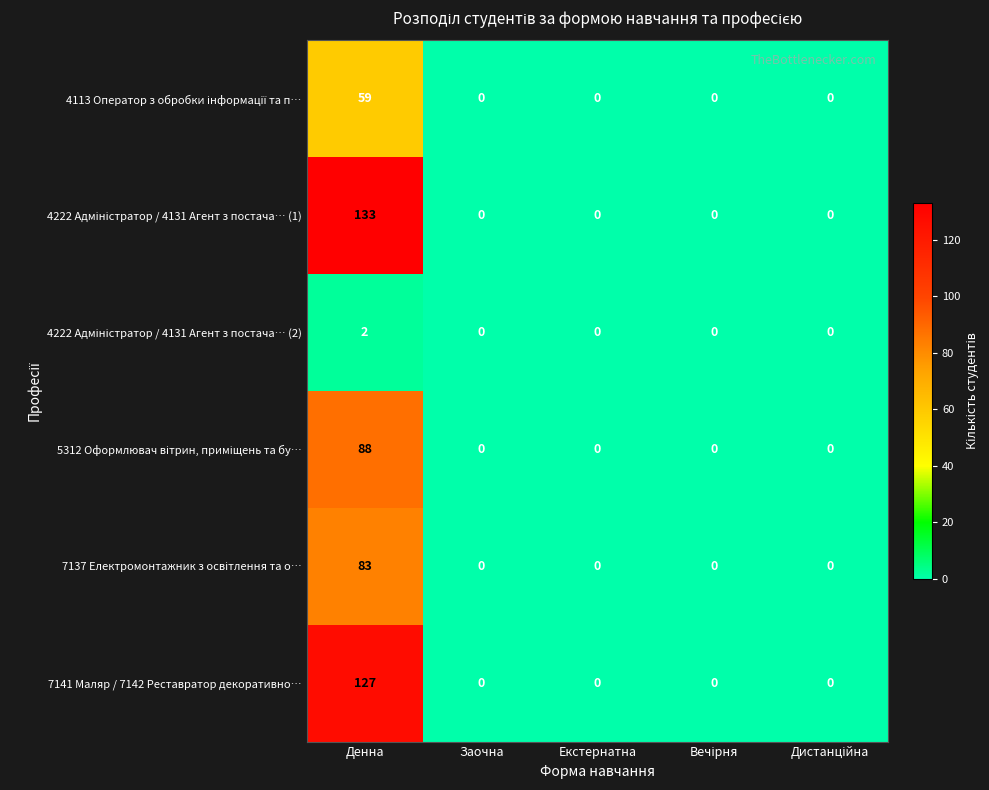

Is it true that 7141 Маляр / 7142 Реставратор декоративно… equals -75 at Екстернатна?

False